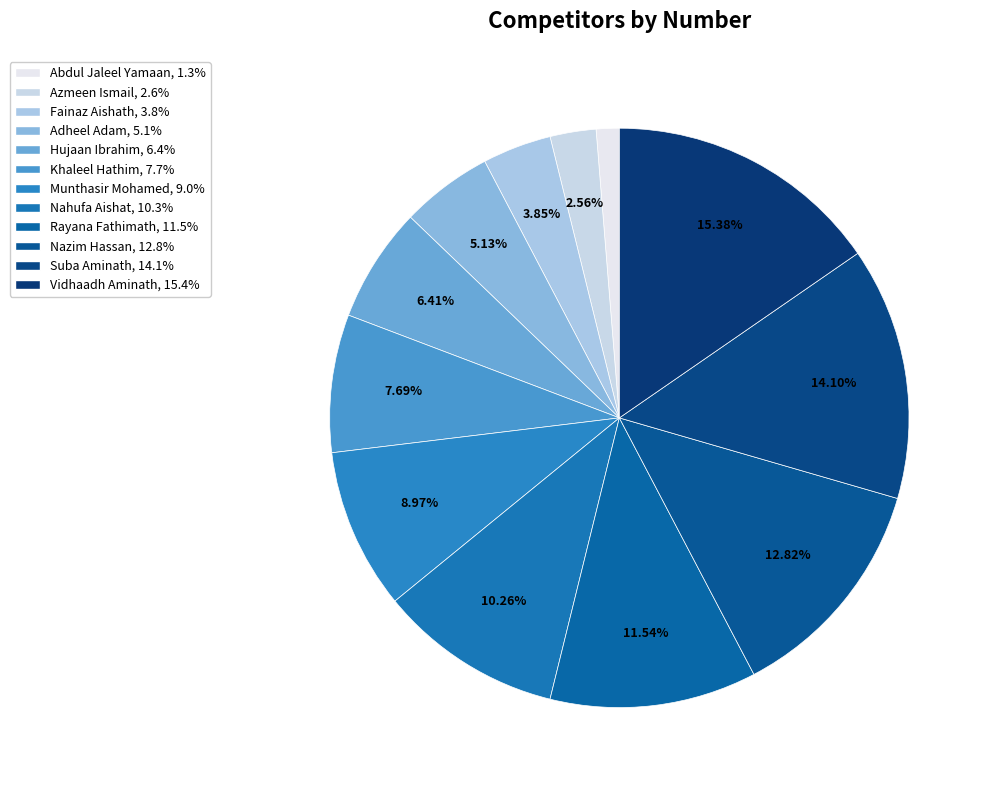

How many slices are in this pie chart?

12